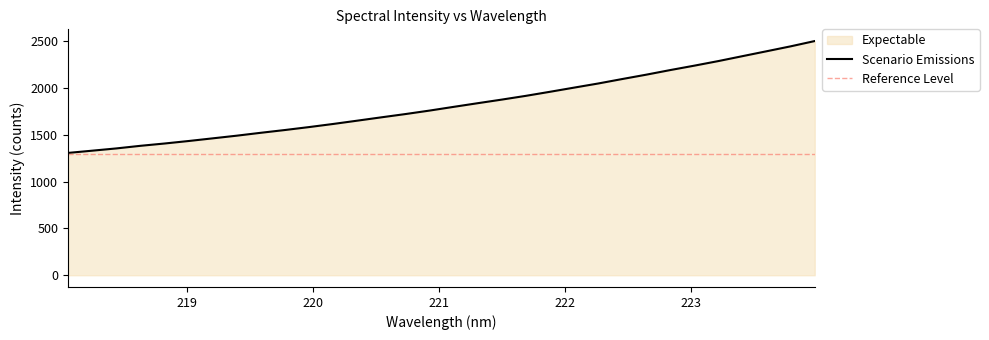

What position from the left is 221.1174?

17